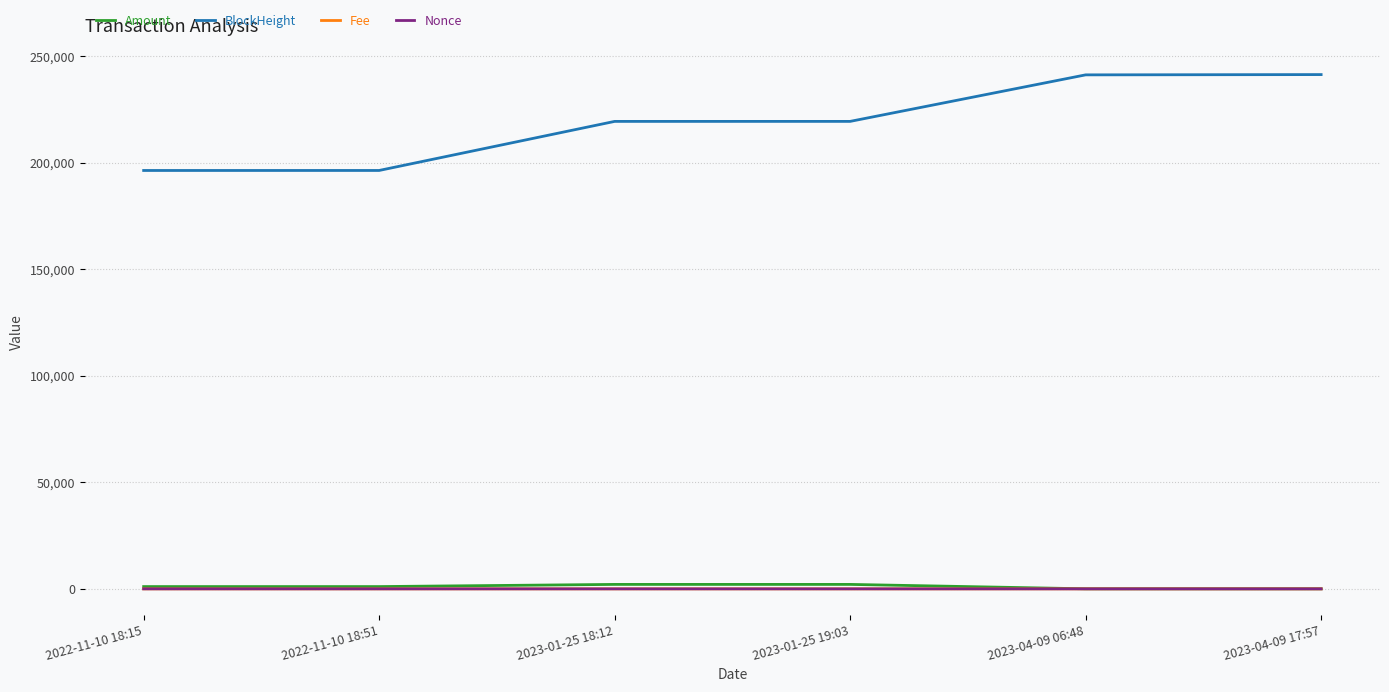

Which series has the largest total across all categories?

BlockHeight